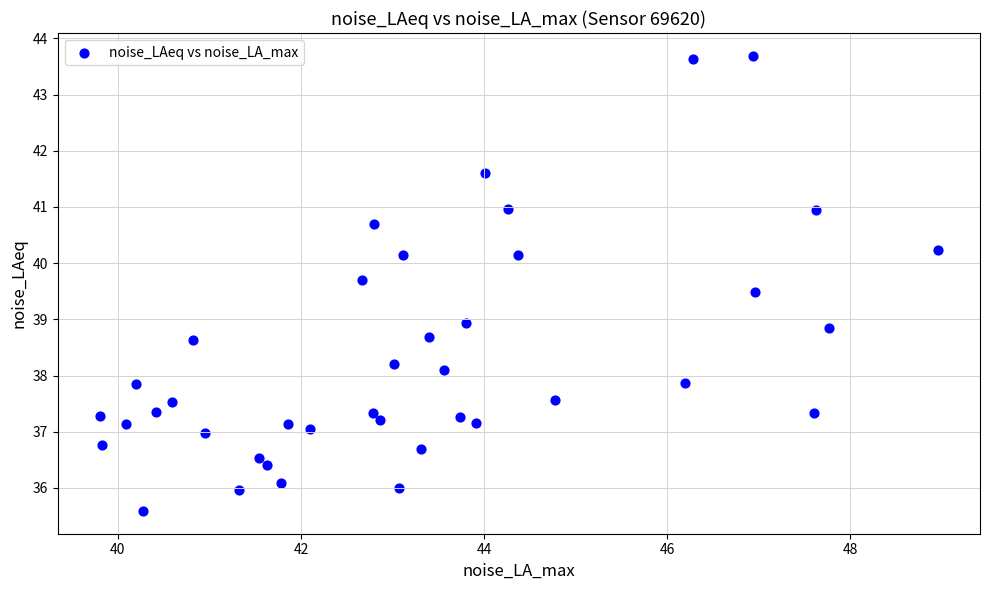

What is the range of X values (max minus min)?

9.2